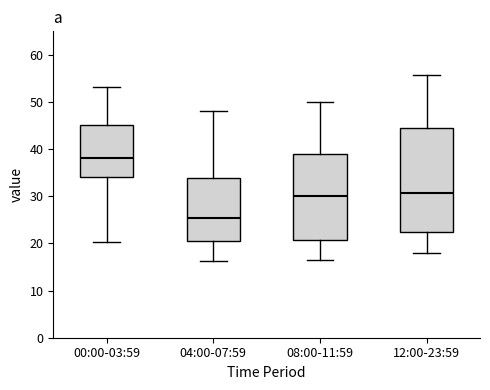

Where does the upper whisker of the box for 00:00-03:59 end on the y-axis? The values are not printed on the chart, so give them approximately, as read against the axis.

53